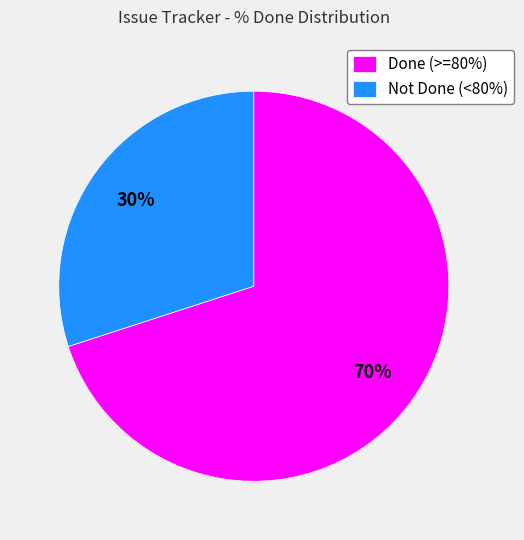

What is the largest slice in the pie chart?

Done (>=80%)